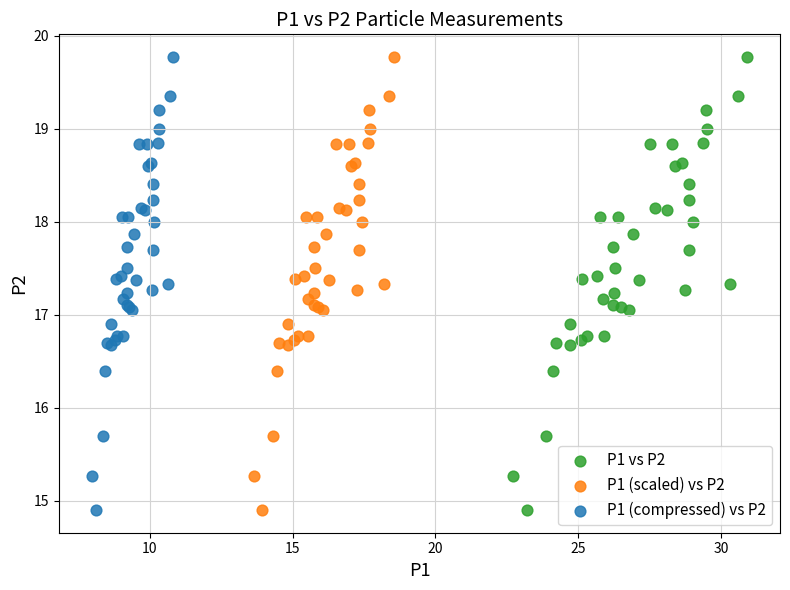

What are all the series names shown in the legend?

P1 vs P2, P1 (scaled) vs P2, P1 (compressed) vs P2